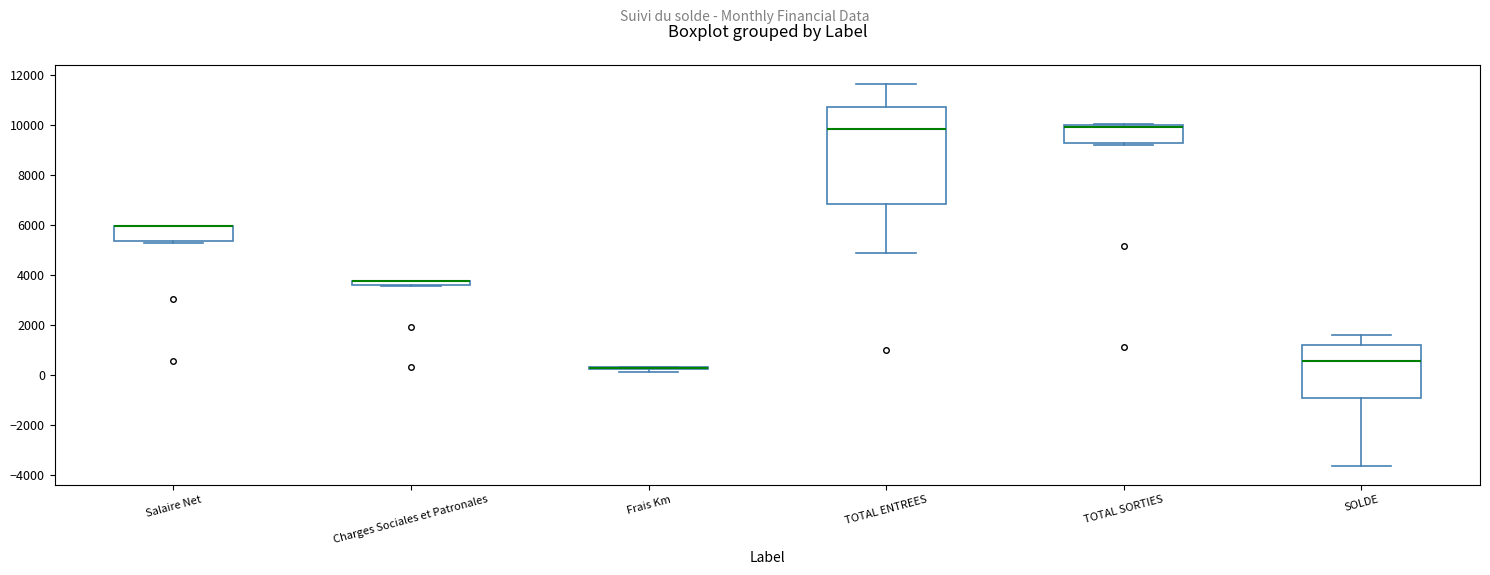

Where is the lower edge of the box for Salaire Net on the y-axis? The values are not printed on the chart, so give them approximately, as read against the axis.

5400